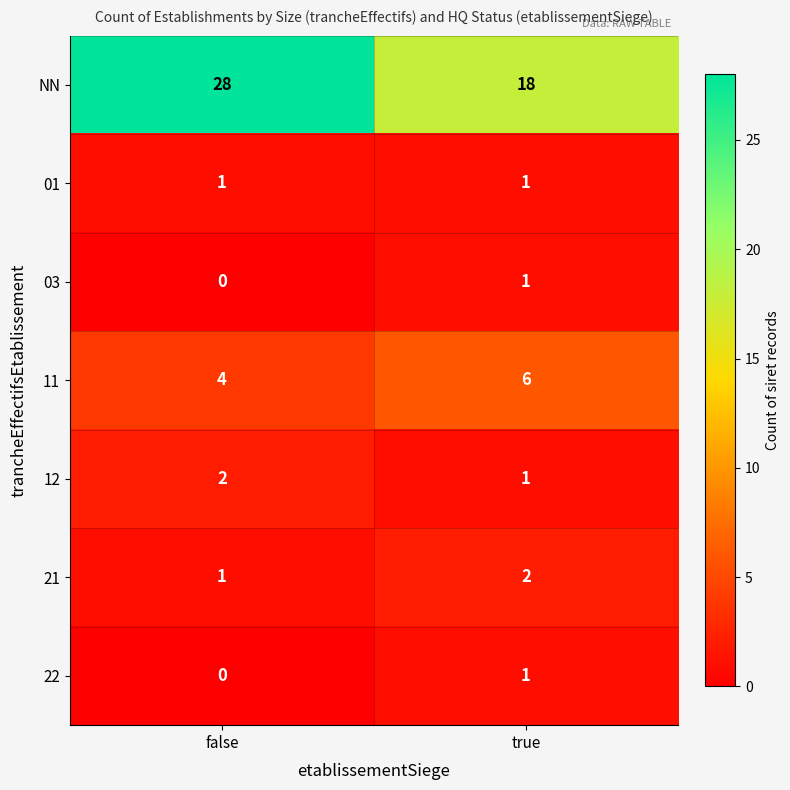

At how many categories does at least one series exceed 22?

1